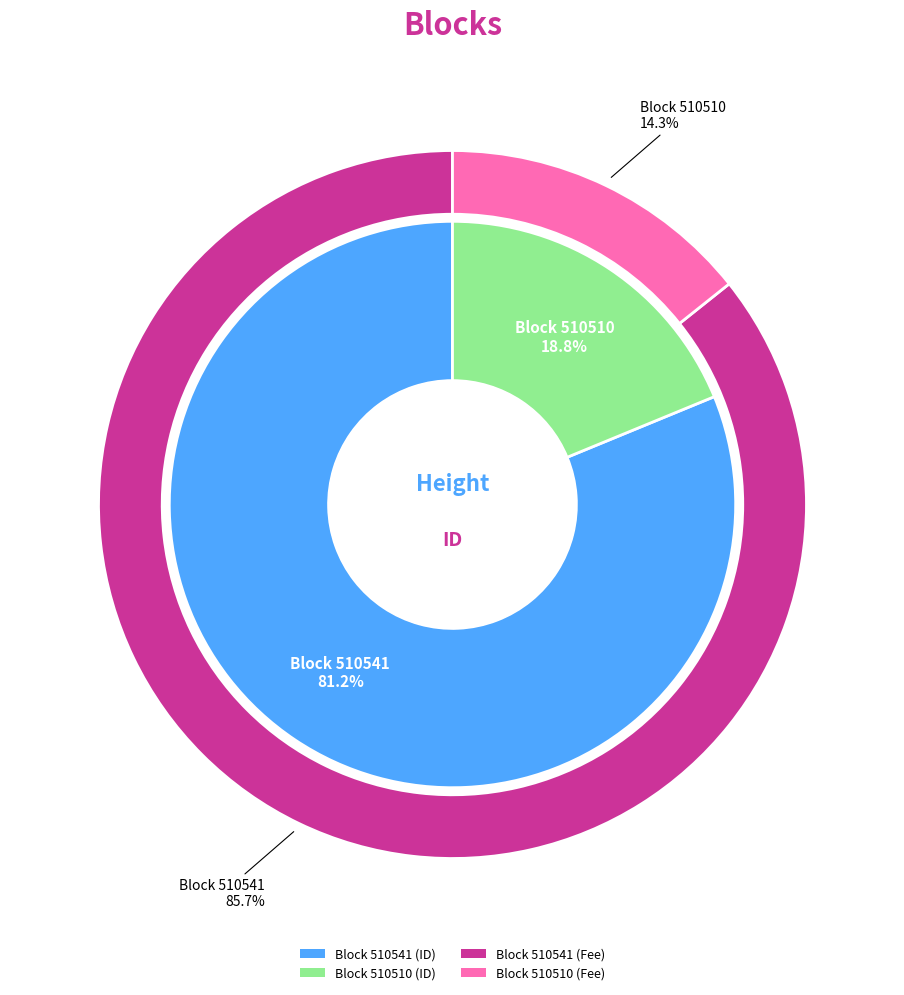

Combined, do 510510 and 510541 account for over 50%?

Yes